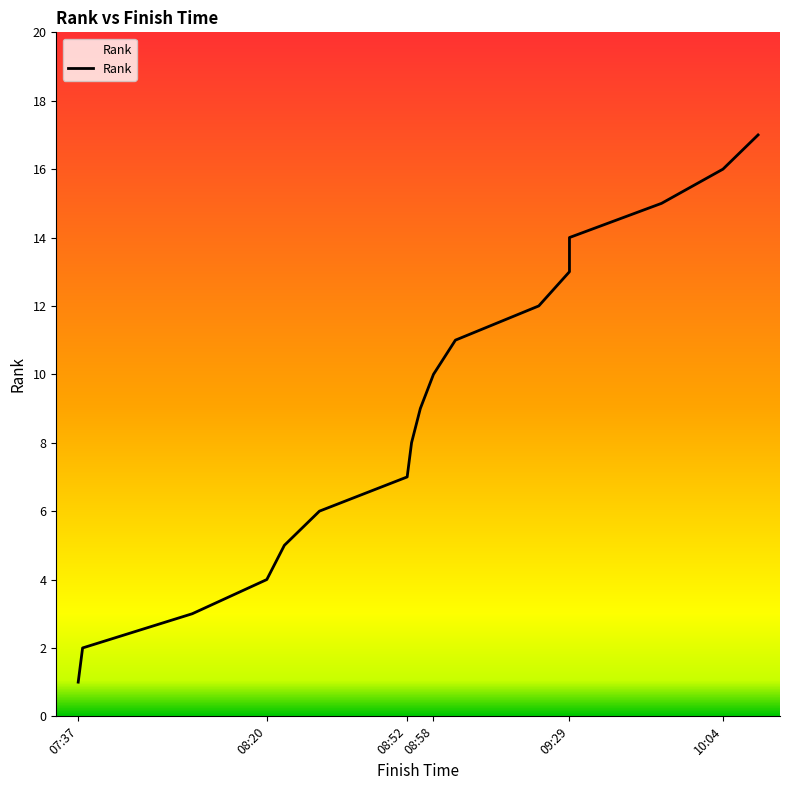

Rank the categories by value from highest to lowest.

10:12, 10:04, 09:50, 09:29, 09:29, 09:22, 09:03, 08:58, 08:55, 08:53, 08:52, 08:32, 08:24, 08:20, 08:03, 07:38, 07:37